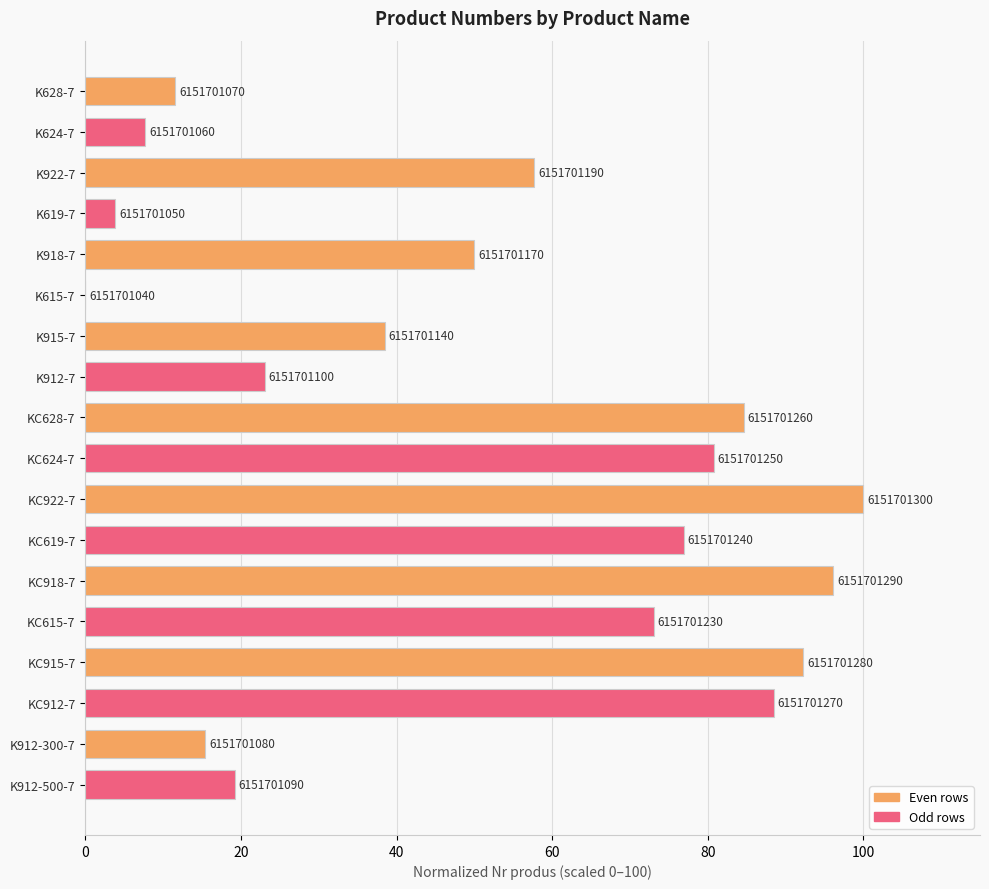

Are the bars horizontal?

Yes